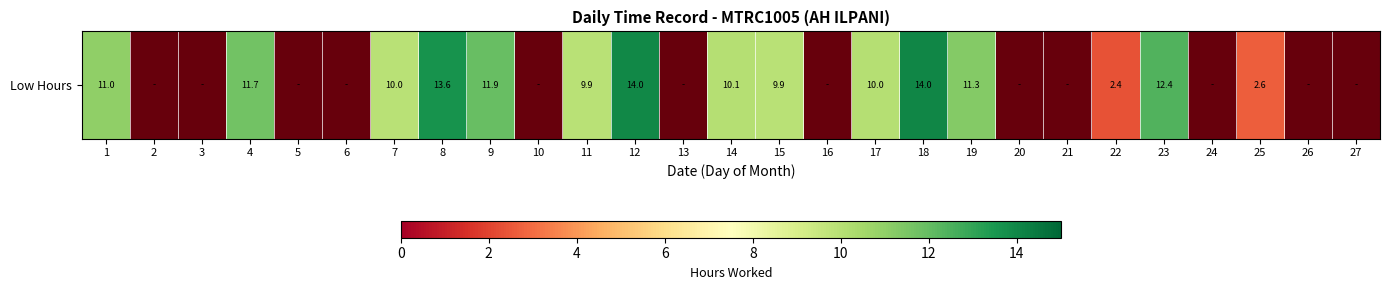

True or false: the data shows 9.9 at 11.

True